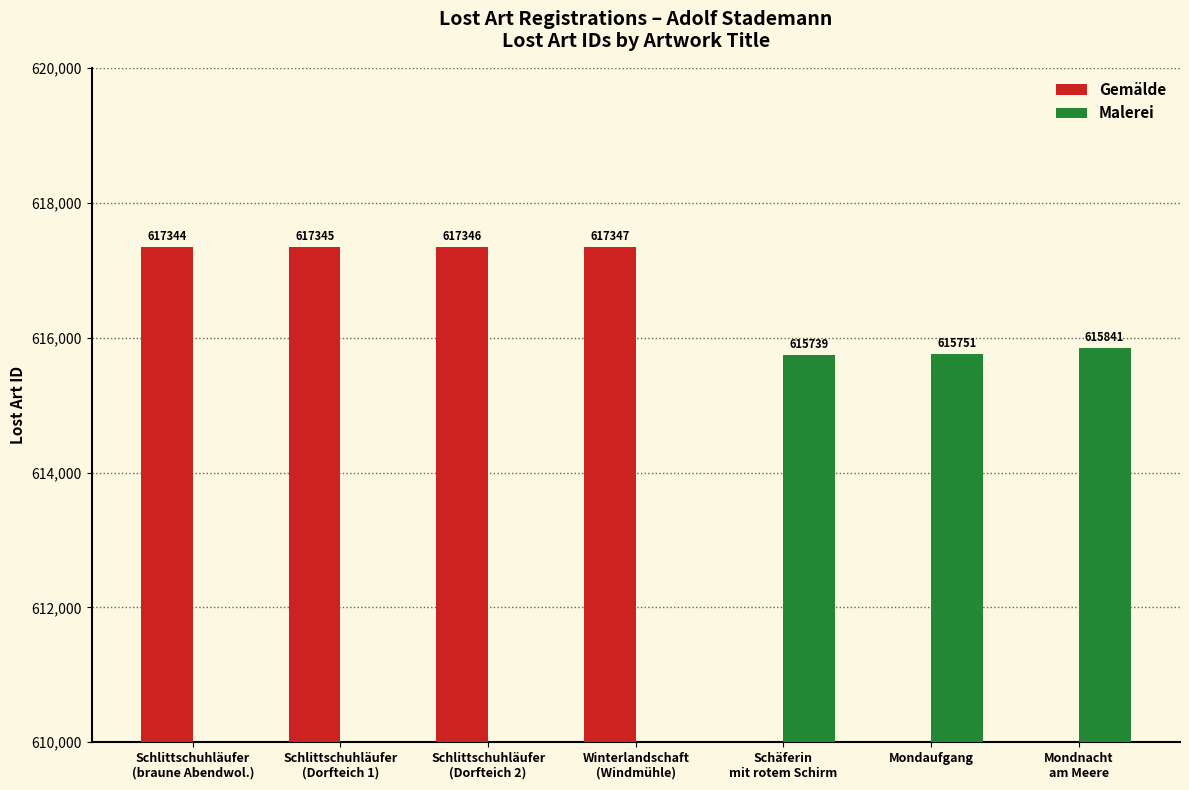

What is the sum of all Malerei values?

1847331